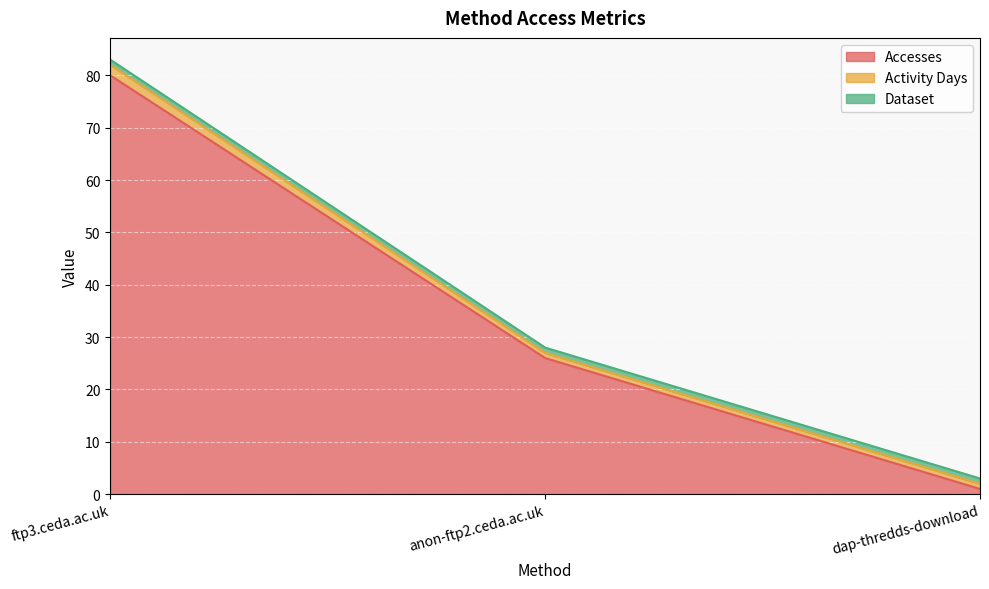

Is the value of Dataset at dap-thredds-download greater than the value of Activity Days at anon-ftp2.ceda.ac.uk?

No